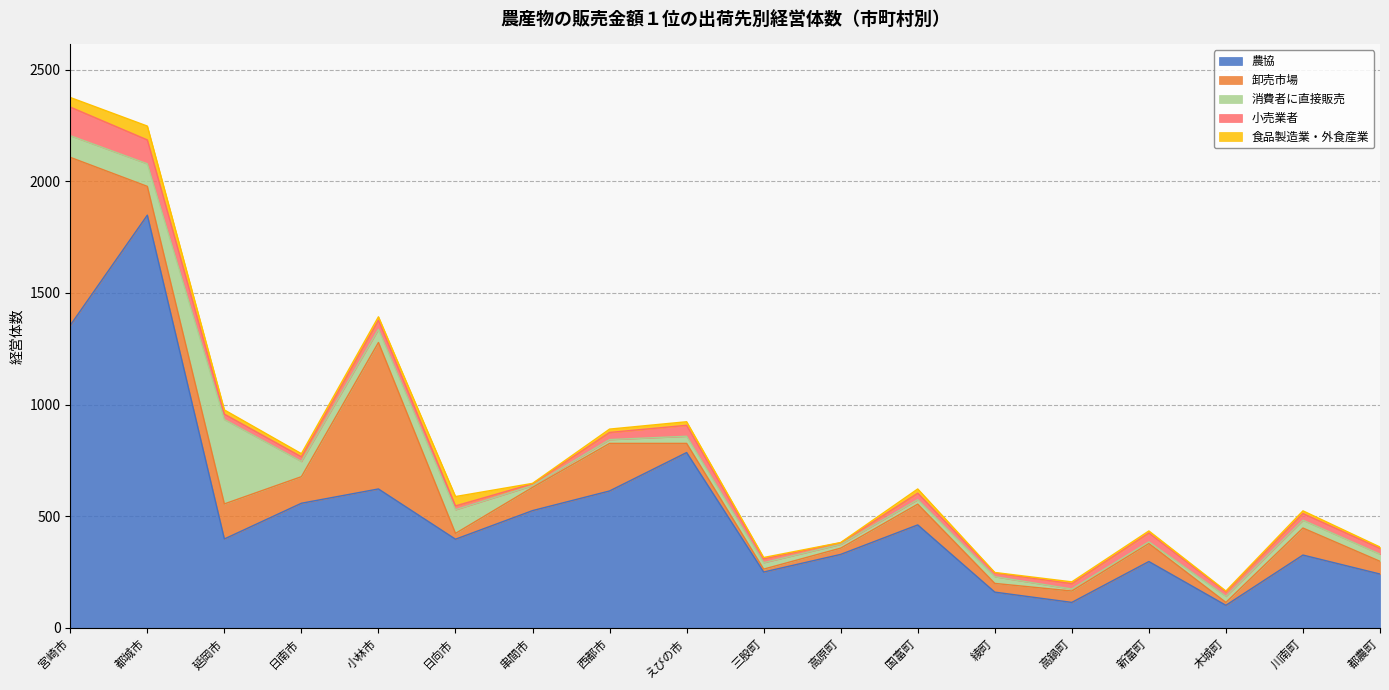

Which category has the highest value in the 小売業者 series?

宮崎市